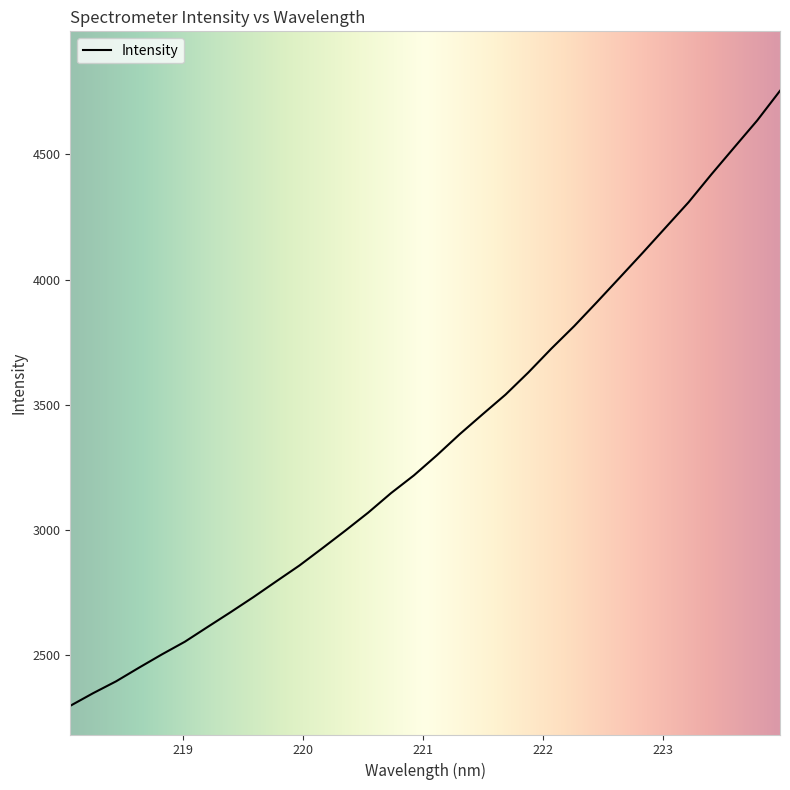

What is the difference between the maximum and minimum values?

2459.0